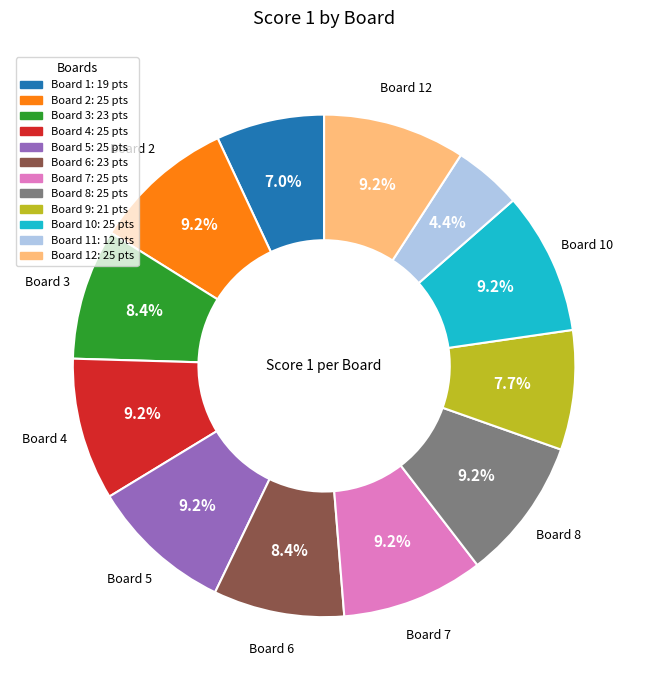

To the nearest percent, what is the difference between the largest and smallest slice percentages?

5%